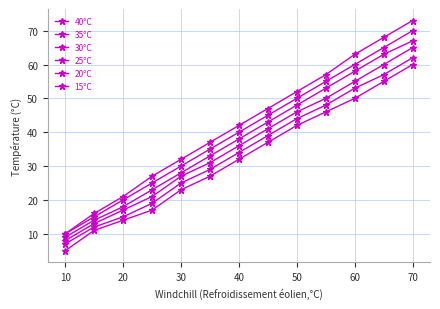

How many data points does each series have?

13